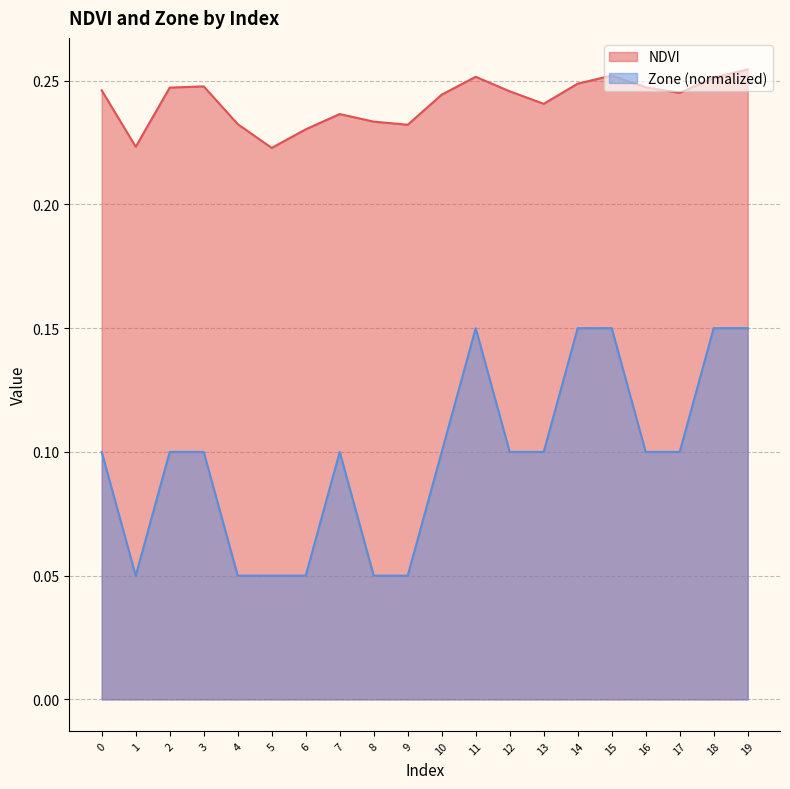

What are all the series names shown in the legend?

NDVI, Zone (normalized)